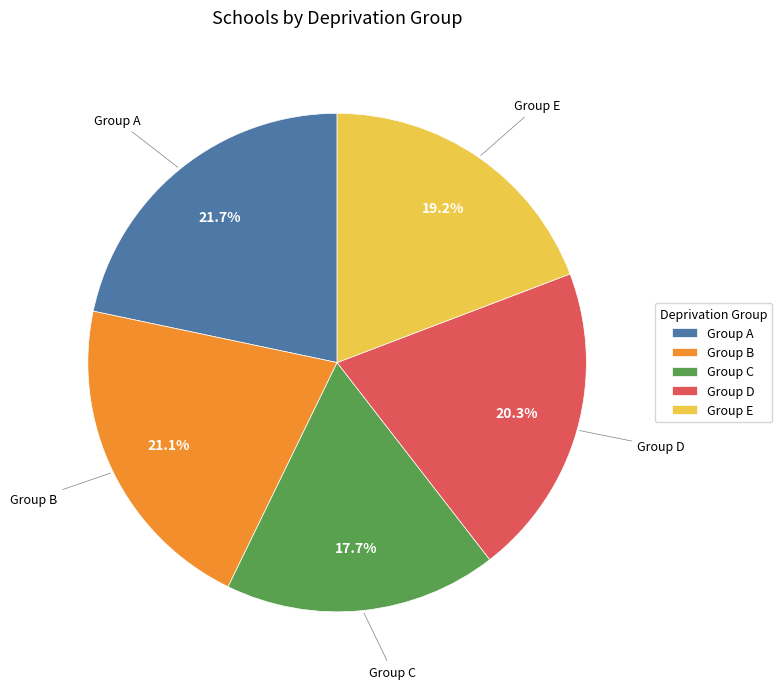

True or false: Group B accounts for 21% of the total.

True